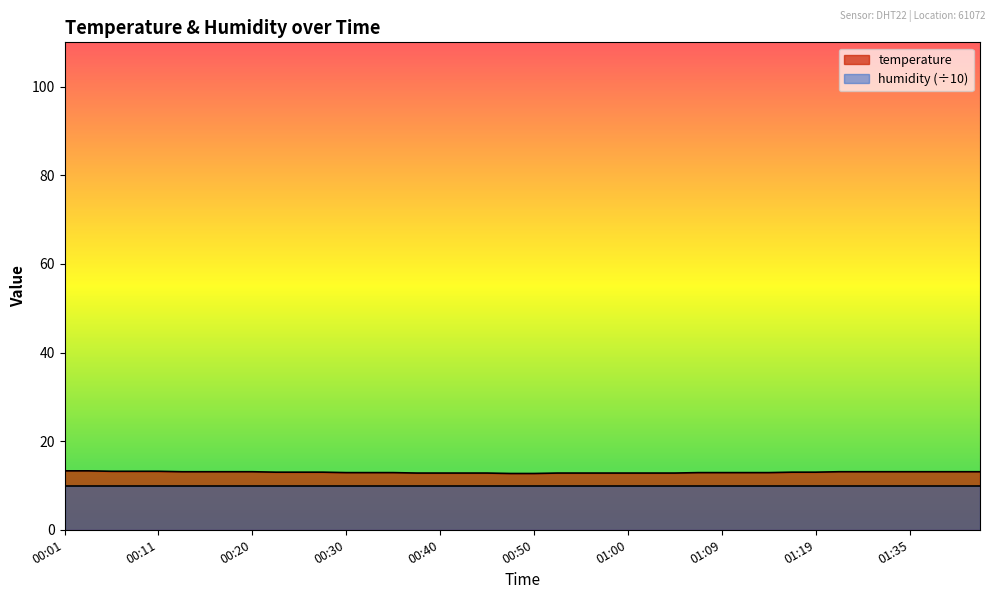

Between 01:32 and 01:02, which is larger?

01:32